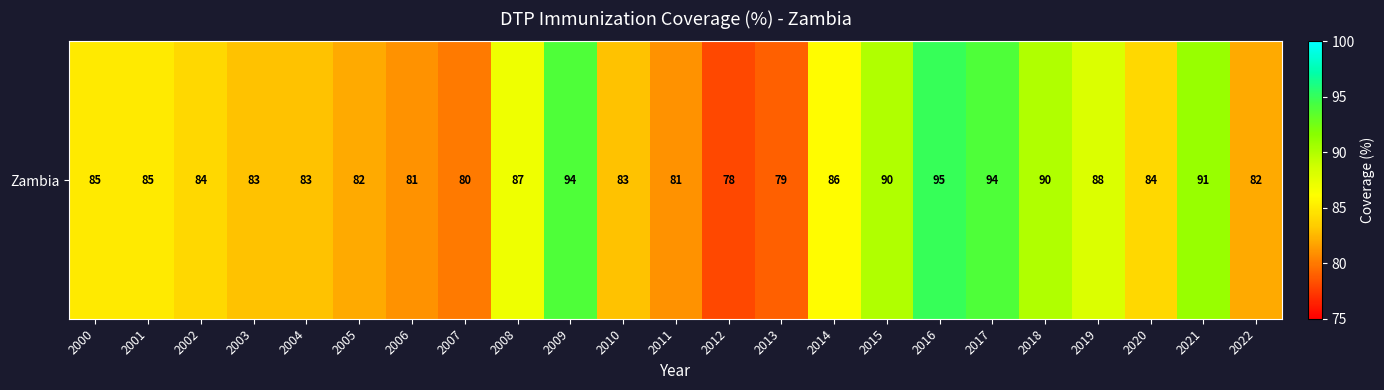

What is the change in value from 2013 to 2020?

+5